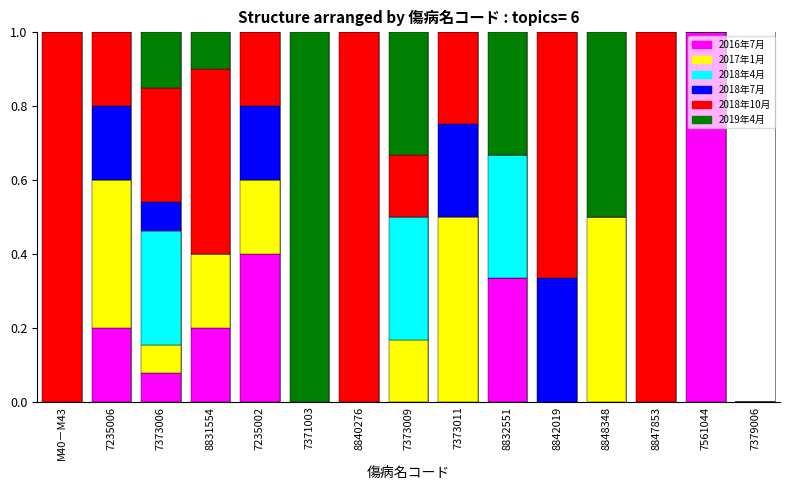

What is the total value across all series at 7371003?

1.0